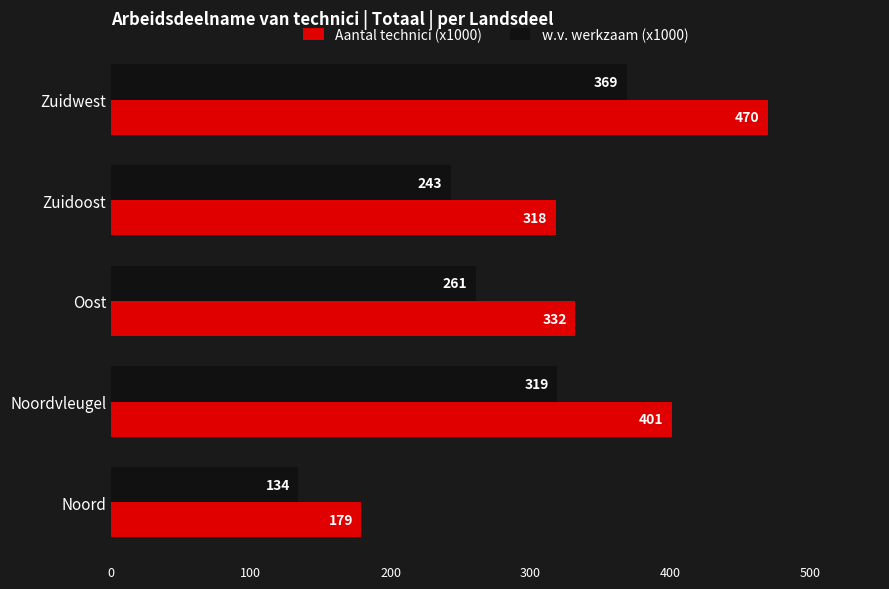

The Aantal technici (x1000) series shows 534 at Zuidoost. True or false?

False